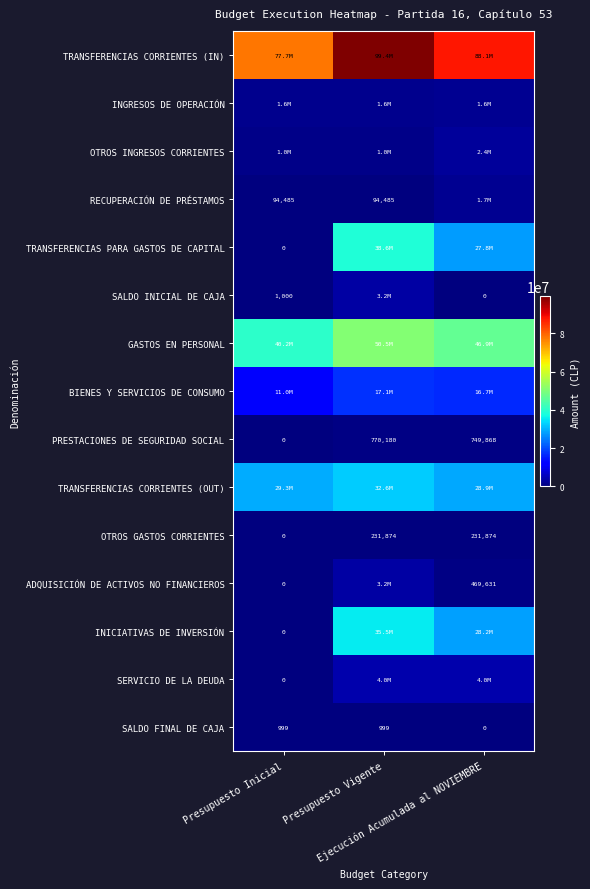

What is the sum of all OTROS GASTOS CORRIENTES values?

463748